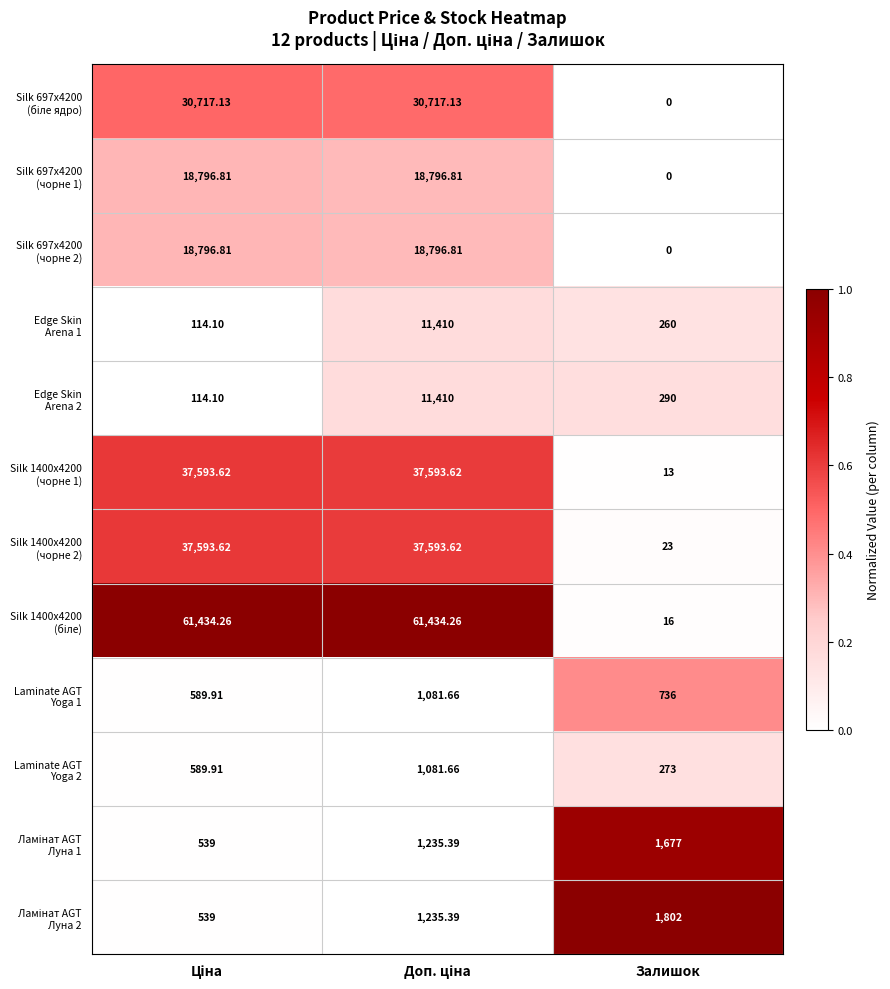

Which label corresponds to the smallest value in the chart?

Залишок